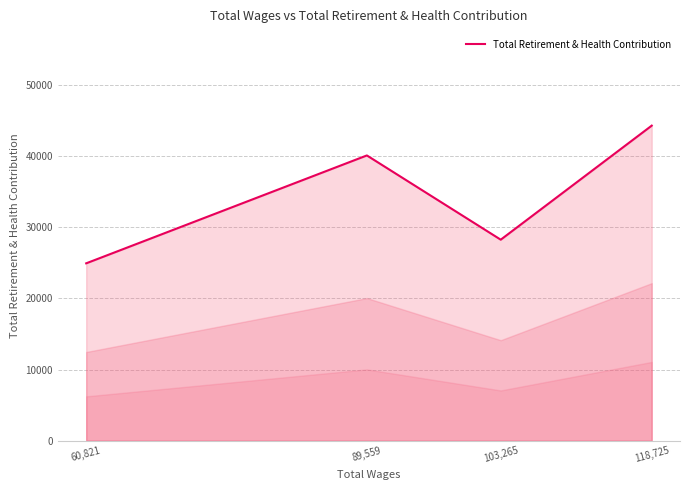

Where is the first local maximum?

89,559